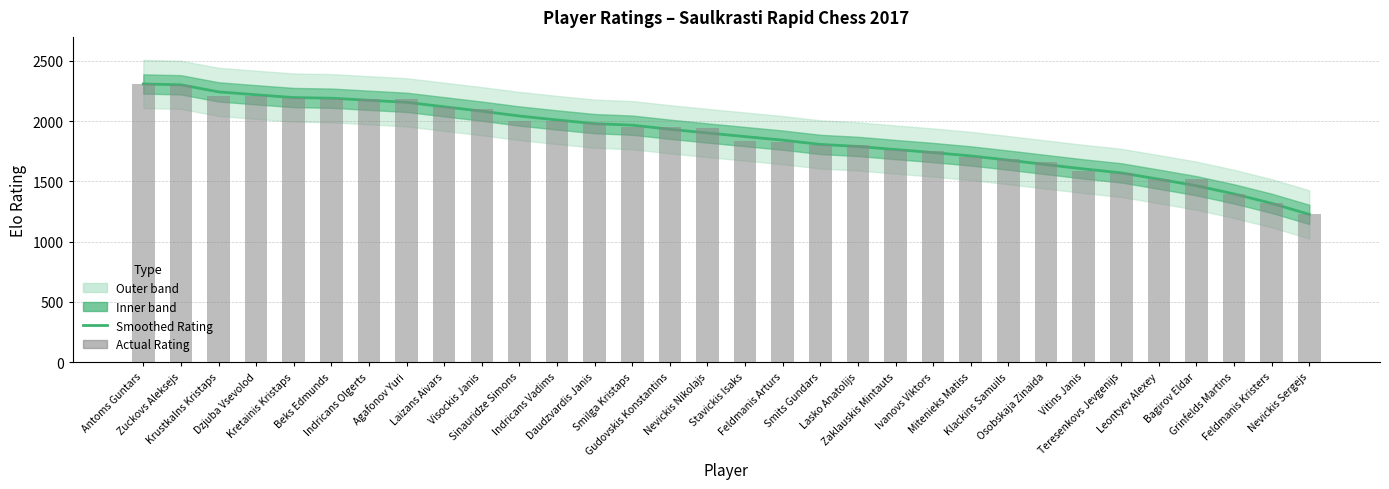

What is the difference between the maximum and minimum values in the Smoothed Rating series?

1083.0